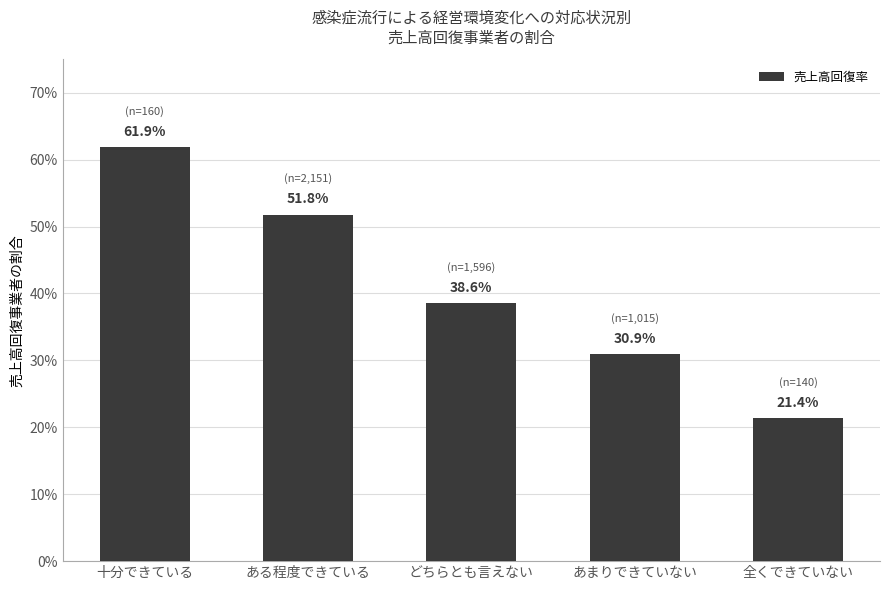

What value does the data have at あまりできていない?

0.3